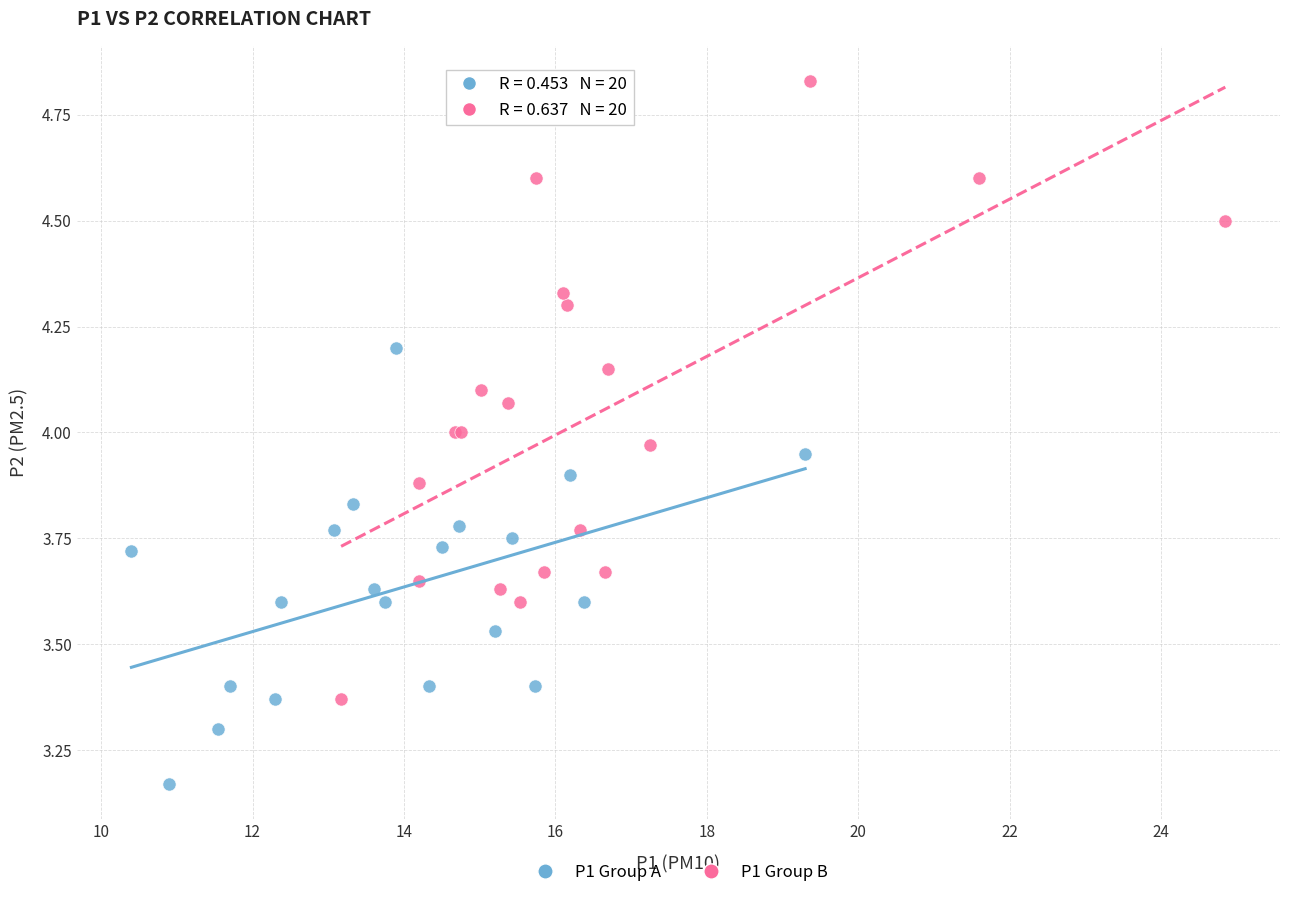

Which series reaches the maximum Y coordinate?

P1 Group B